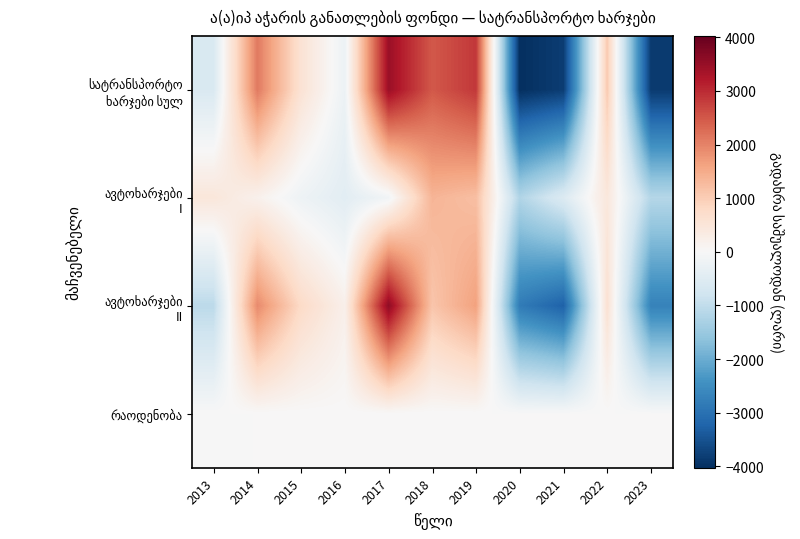

List the series in order of their peak value, highest first.

ავტოხარჯები II, სატრანსპორტო ხარჯები სულ, ავტოხარჯები I, რაოდენობა